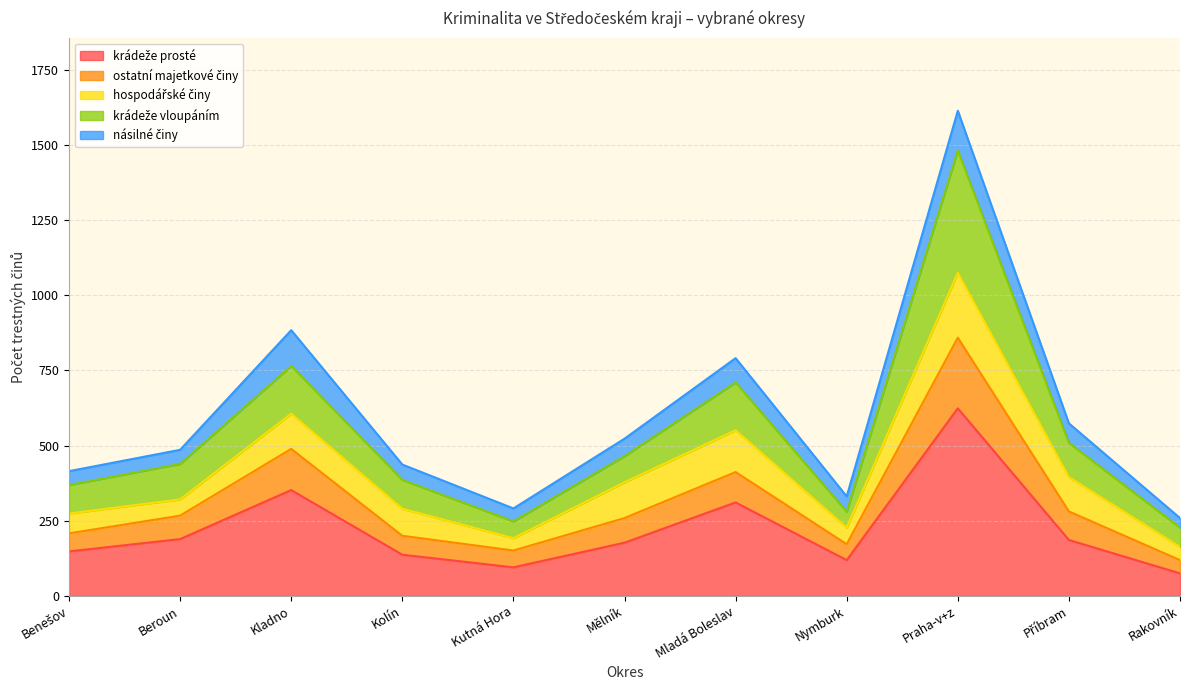

Where is the first local maximum for krádeže vloupáním?

Kladno